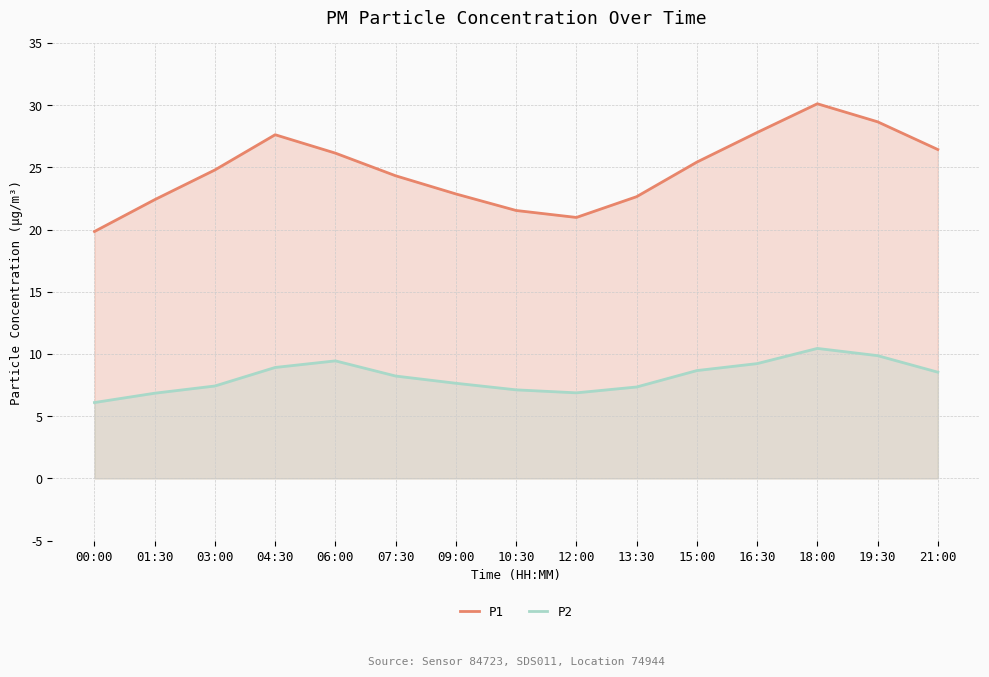

List the labels in order of P2 value, smallest first.

00:00, 01:30, 12:00, 10:30, 13:30, 03:00, 09:00, 07:30, 21:00, 15:00, 04:30, 16:30, 06:00, 19:30, 18:00